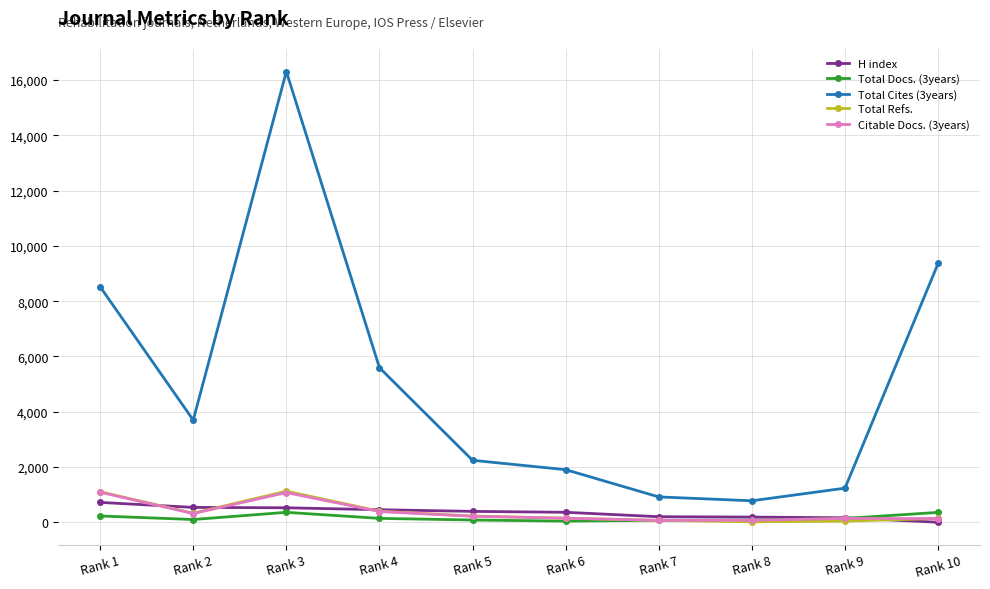

Which series has the widest spread of values?

Total Cites (3years)